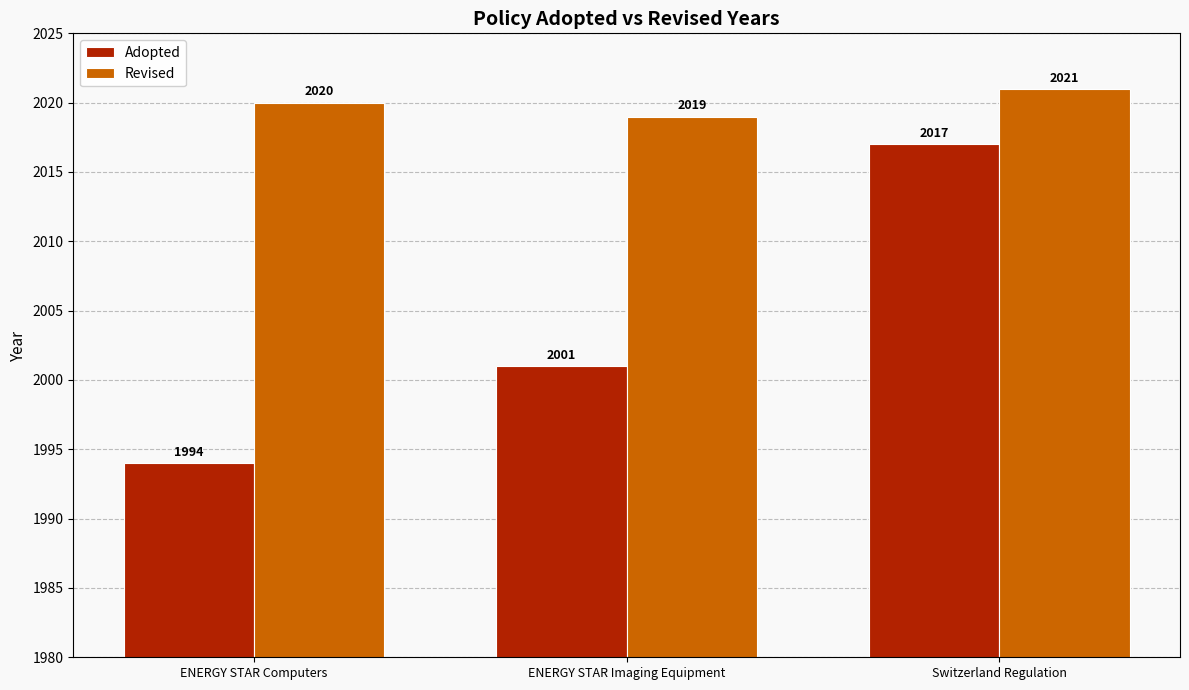

What is the value of the Adopted bar at the 3rd from the left?

2017